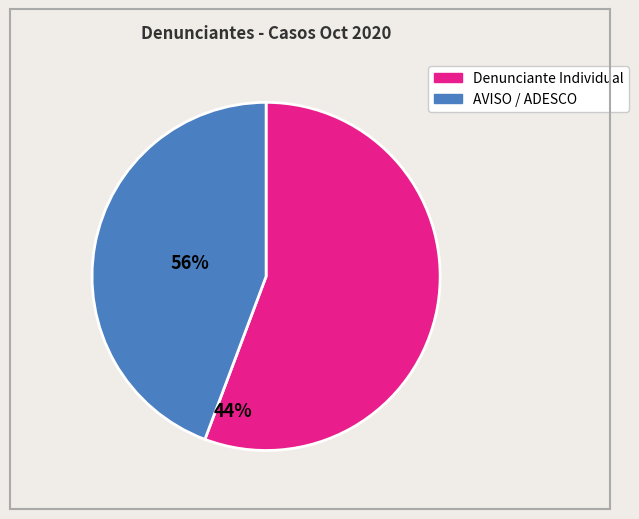

Is there any slice that represents more than half of the pie?

Yes